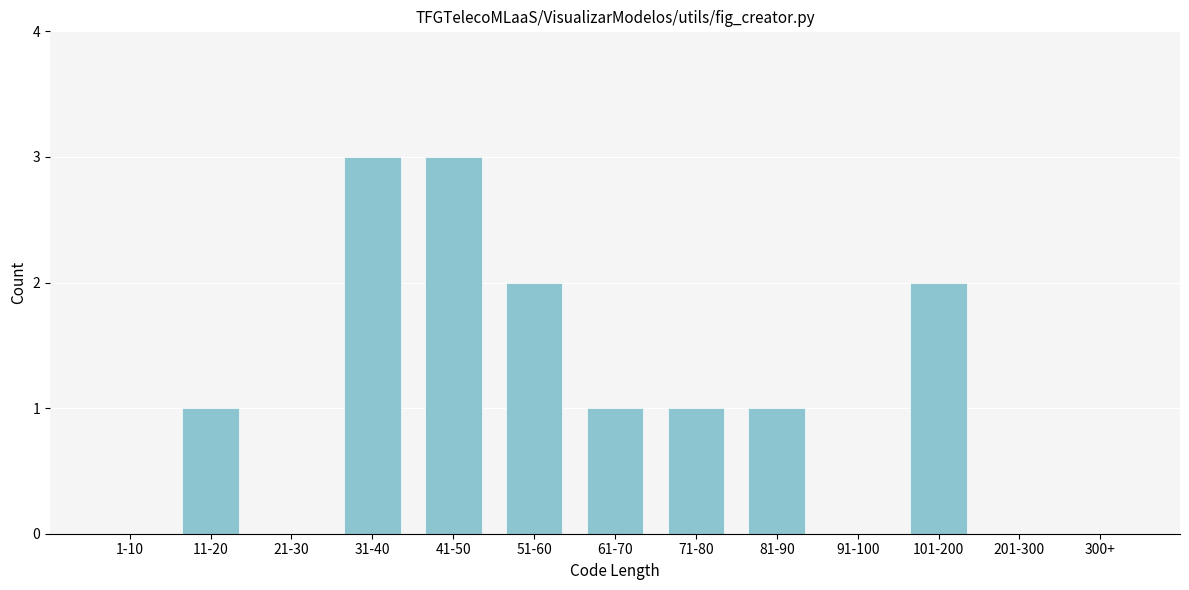

Reading left to right, what are all the values shown in this chart?

1-10=0	11-20=1	21-30=0	31-40=3	41-50=3	51-60=2	61-70=1	71-80=1	81-90=1	91-100=0	101-200=2	201-300=0	300+=0